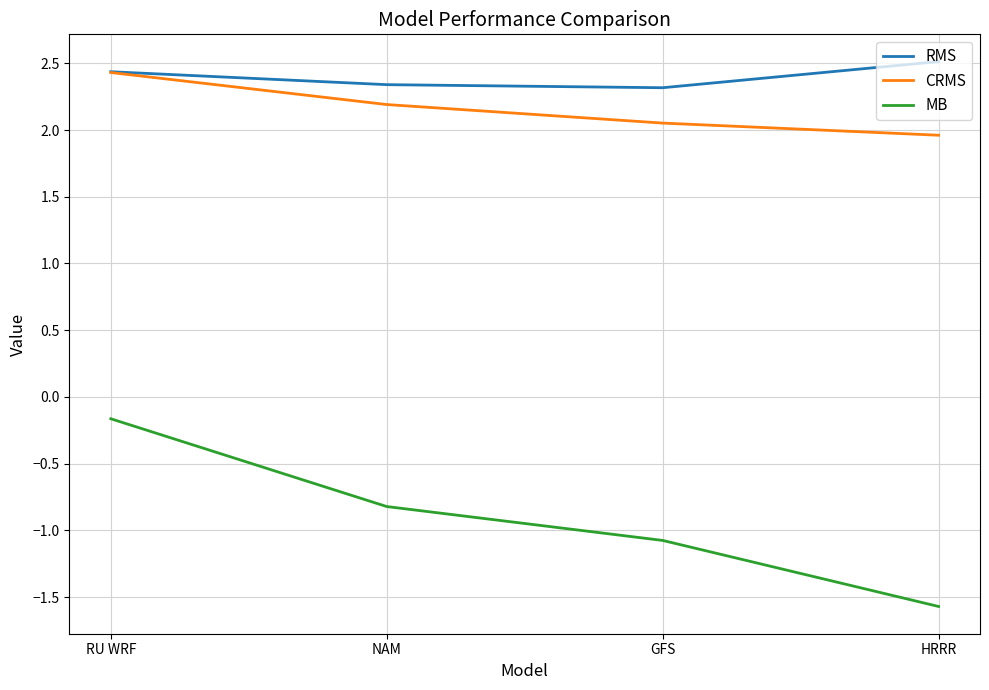

How many lines are shown in the chart?

3